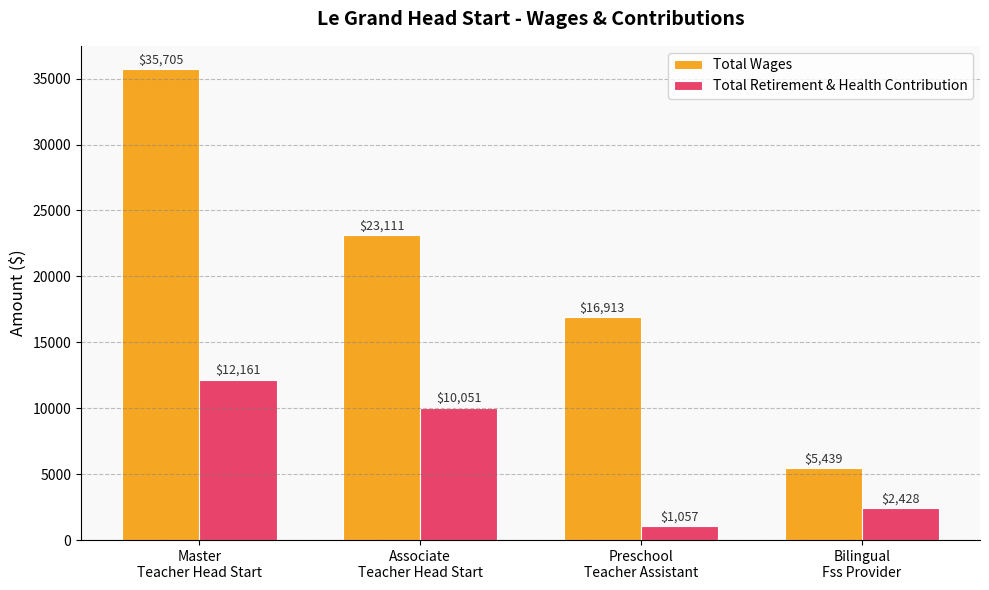

What is the sum of the Total Retirement & Health Contribution values at Bilingual
Fss Provider and Master
Teacher Head Start?

14589